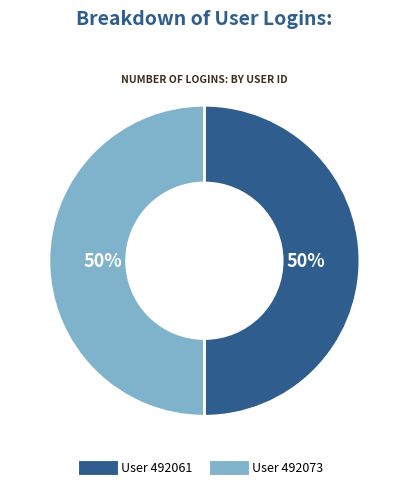

How many segments does this pie chart have?

2